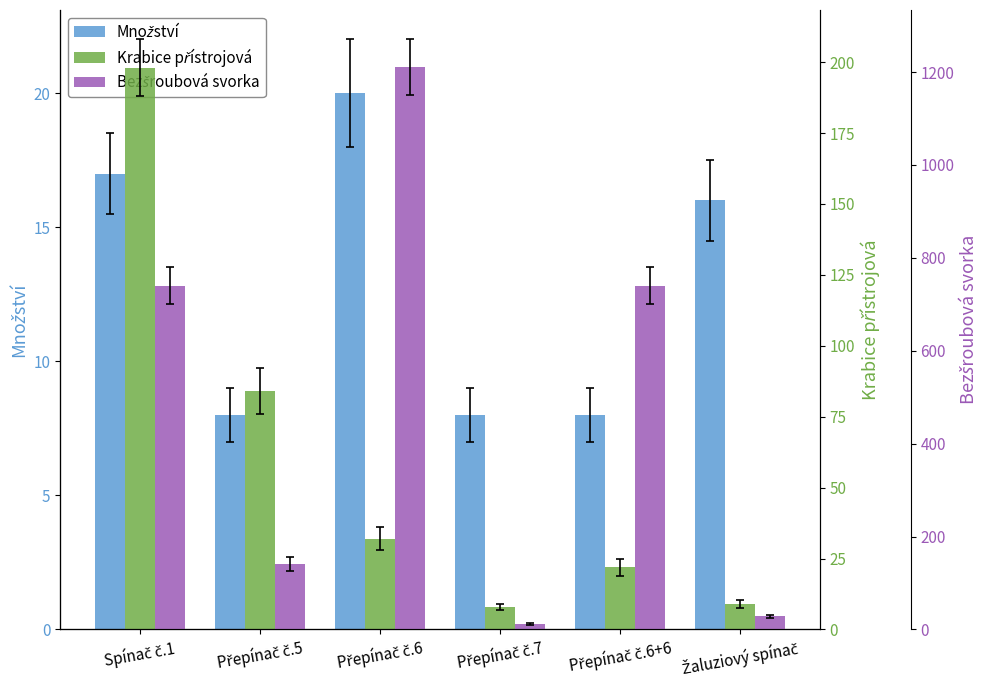

Which category has the lowest value in the Krabice přístrojová series?

Přepínač č.7